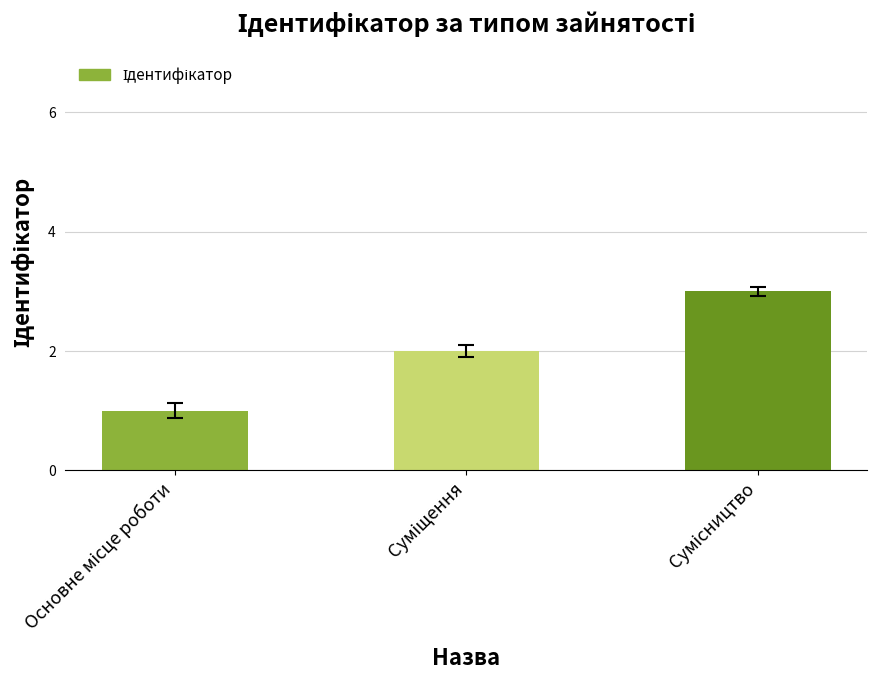

What is the sum of all values?

6